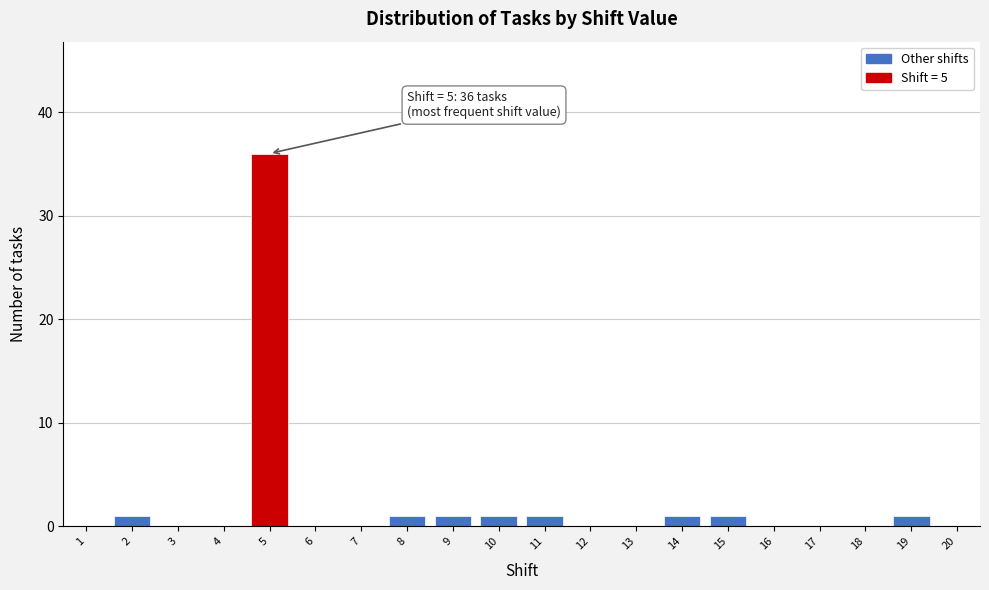

Reading left to right, list all the values displayed in this chart.

1=0	2=1	3=0	4=0	5=36	6=0	7=0	8=1	9=1	10=1	11=1	12=0	13=0	14=1	15=1	16=0	17=0	18=0	19=1	20=0